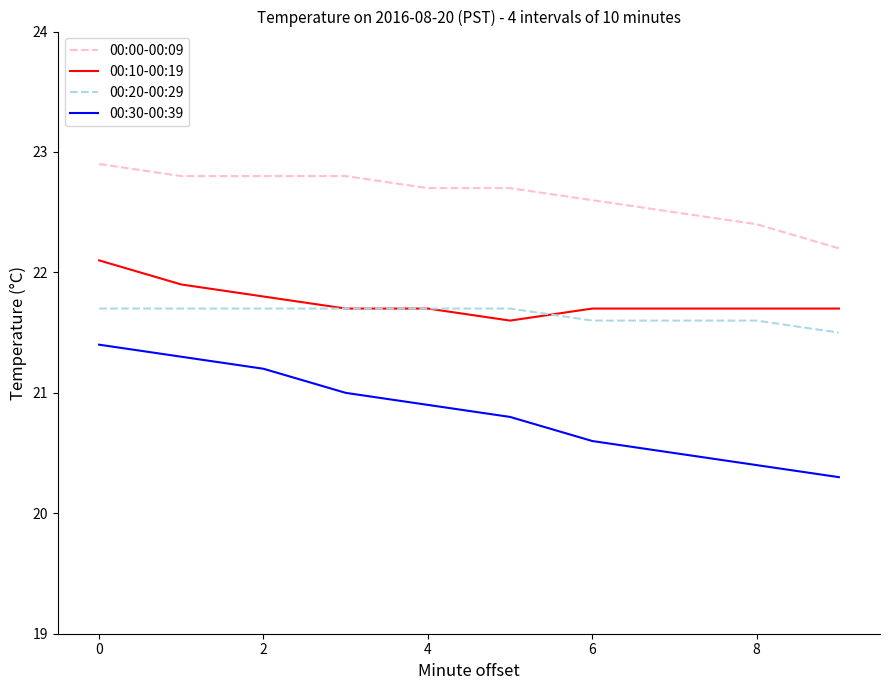

What is the difference between the maximum and minimum values in the 00:00-00:09 series?

0.7